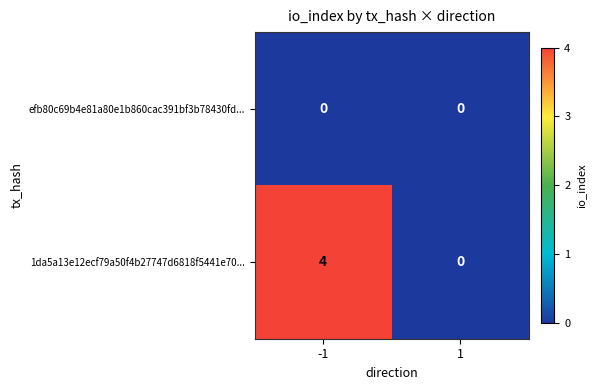

List the series in order of their overall mean, lowest first.

efb80c69b4e81a80e1b860cac391bf3b78430fd..., 1da5a13e12ecf79a50f4b27747d6818f5441e70...